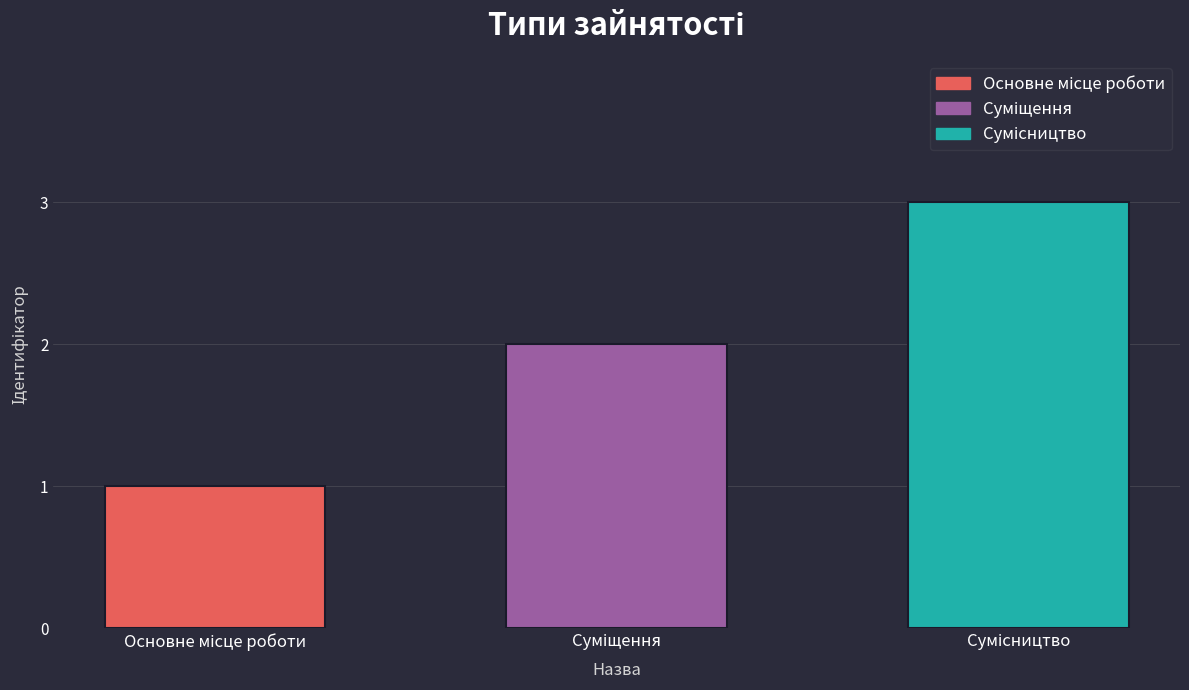

What is the maximum value shown in the chart?

3